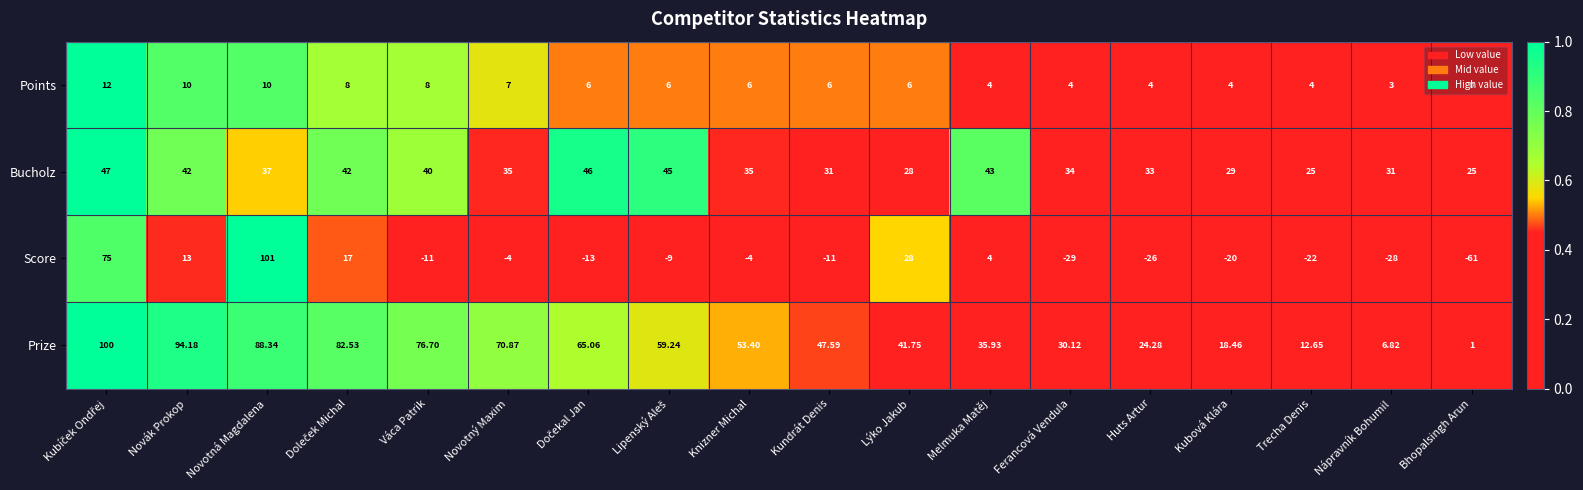

Between Novák Prokop and Trecha Denis, which series saw the biggest shift?

Prize